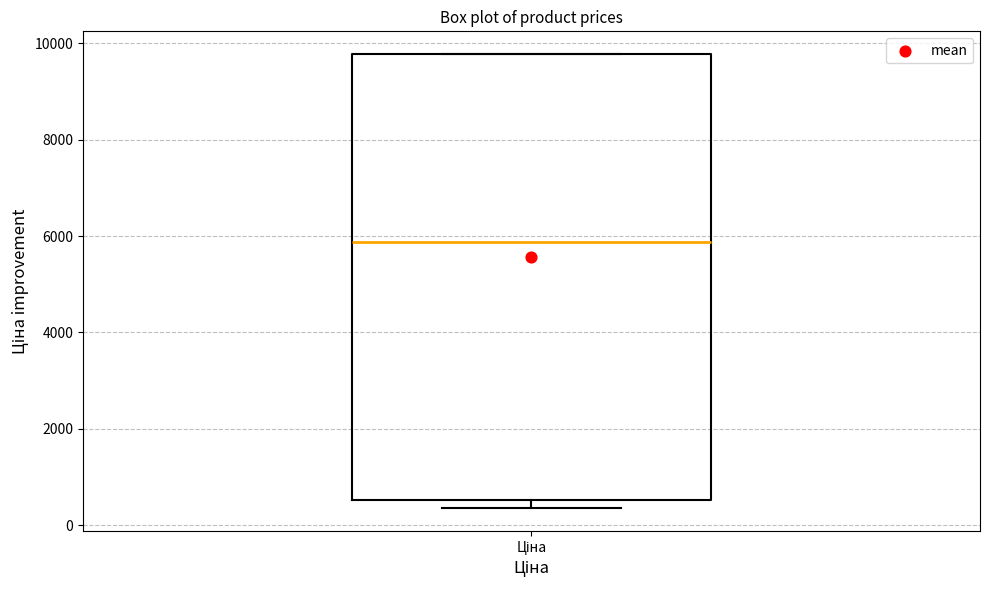

Read this box plot against the y-axis: the position of the median line, the range covered by the box, and the ends of both whiskers. The values are not printed on the chart, so give them approximately, as read against the axis.

median 5800, box 600 to 9800, whiskers 400 to 9800